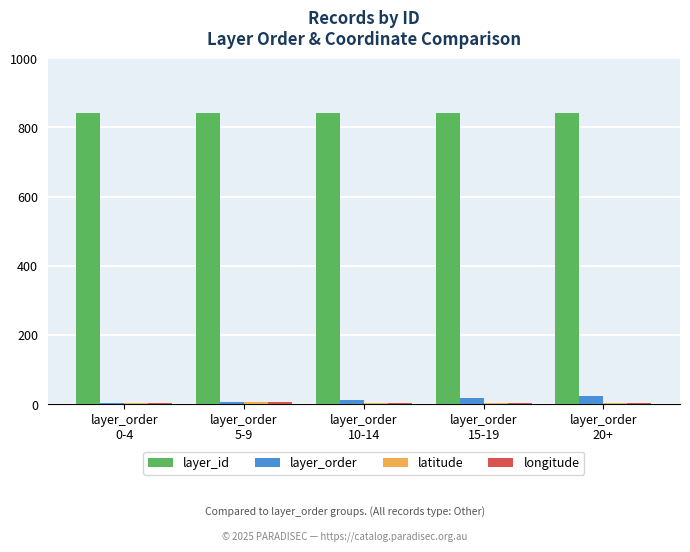

What is the sum of all layer_id values?

4205